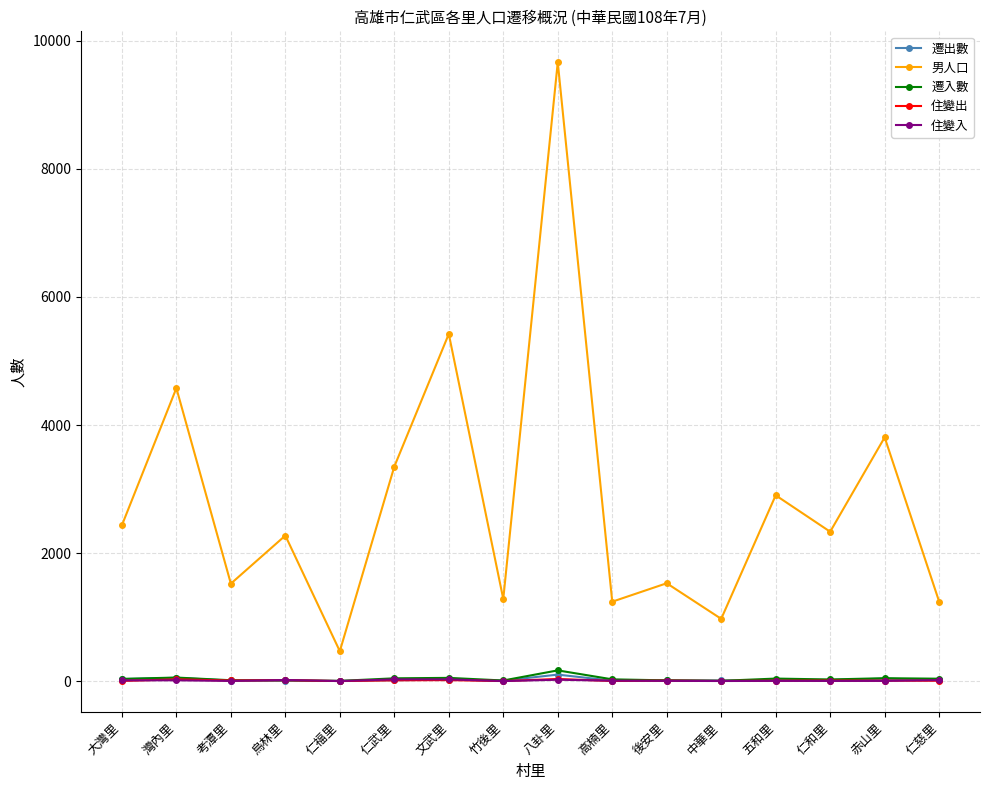

What is the label of the 5th point from the left?

仁福里